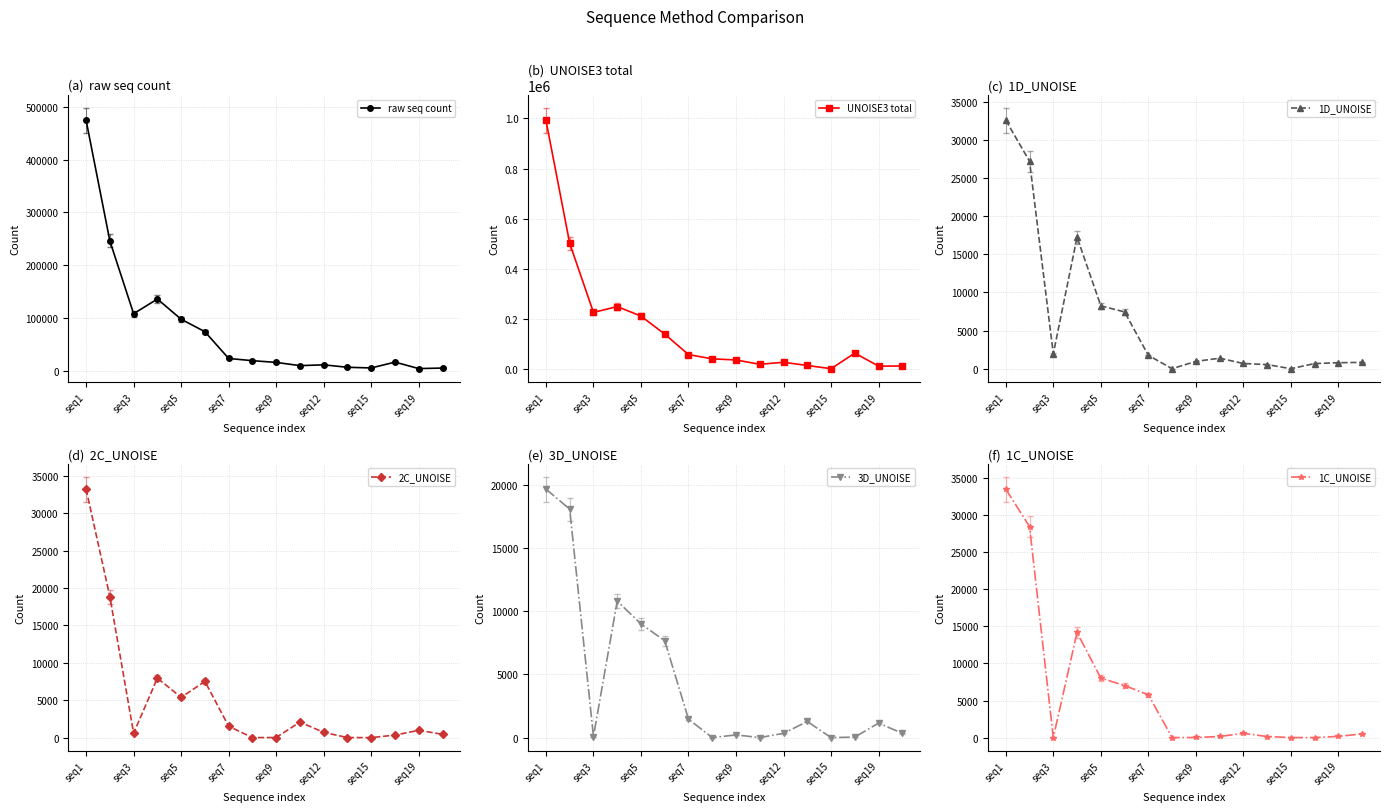

What is the difference between the second highest and minimum values in the raw seq count series?

242253